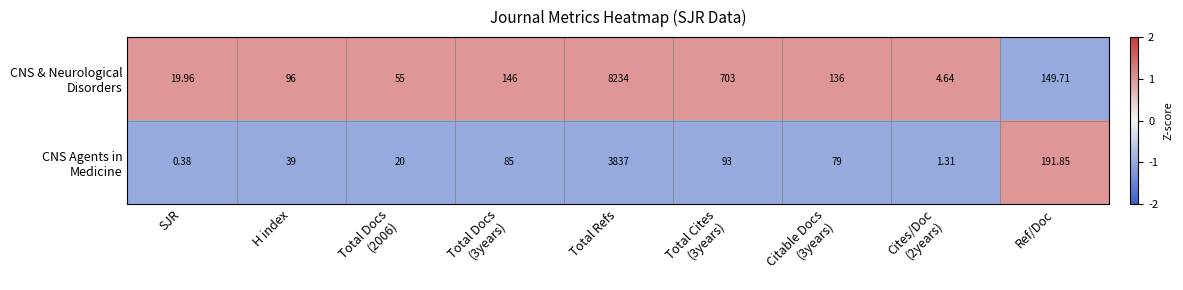

At which category is the sum across all series the highest?

Total Refs